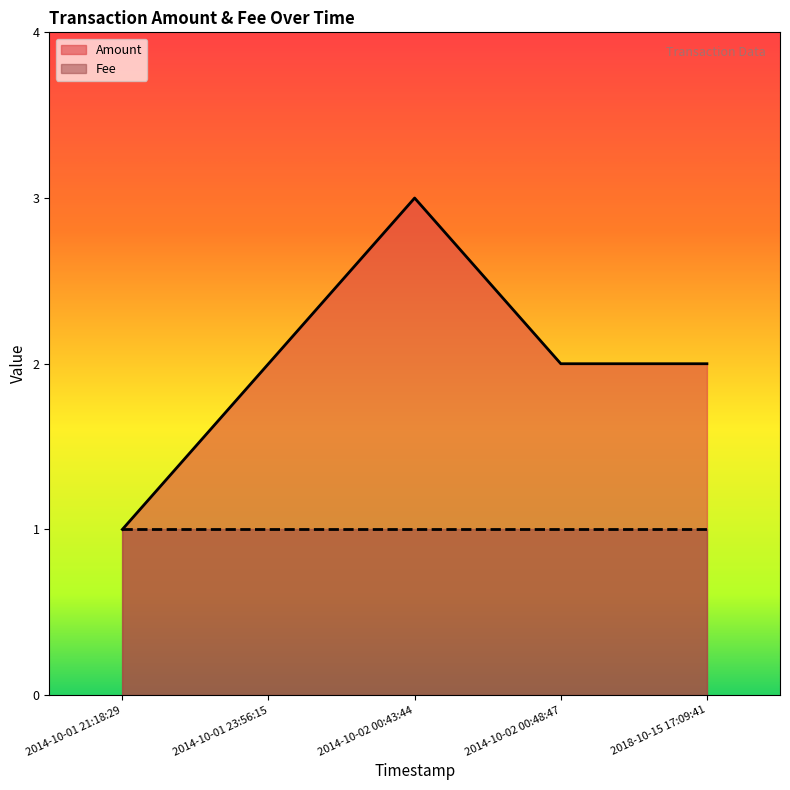

Reading left to right, what are all the values shown in this chart?

1	2	3	2	2